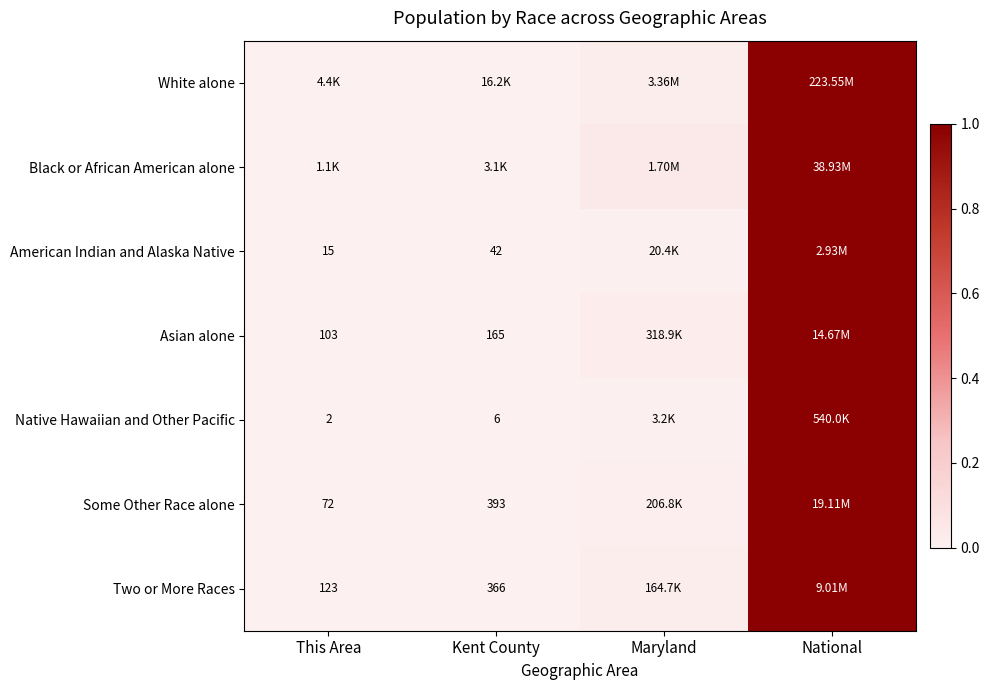

At how many categories does at least one series exceed 0?

4